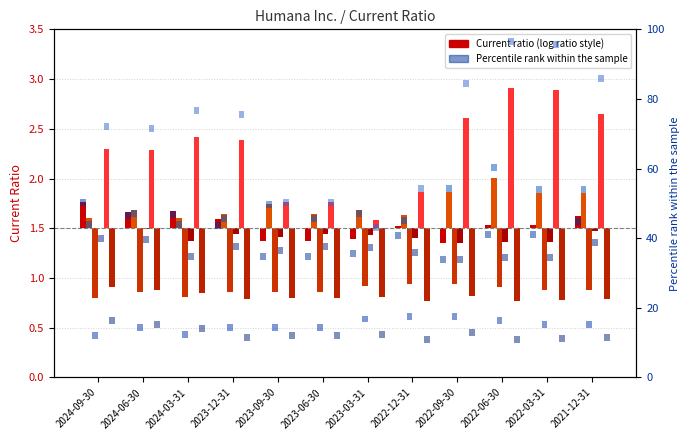

The UnitedHealth Group Inc. series shows -0.2 at 2022-12-31. True or false?

False